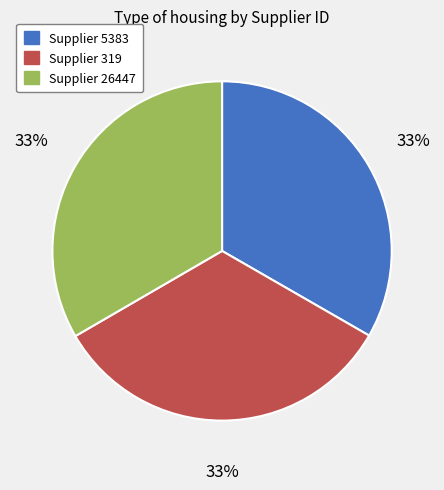

To the nearest percent, what is the average slice percentage?

33%